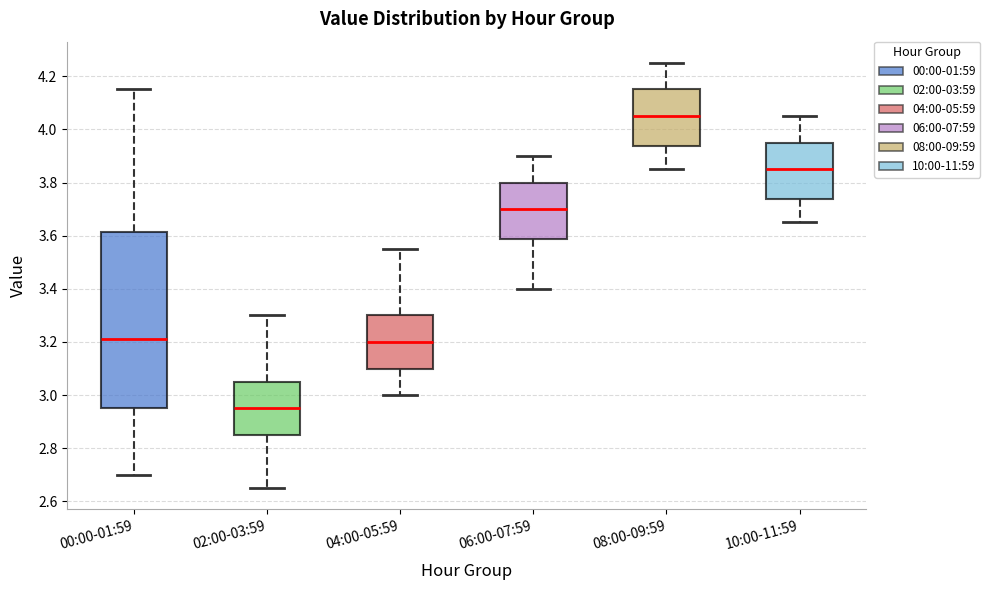

Which box is the tallest, from its lower edge to its upper edge?

00:00-01:59